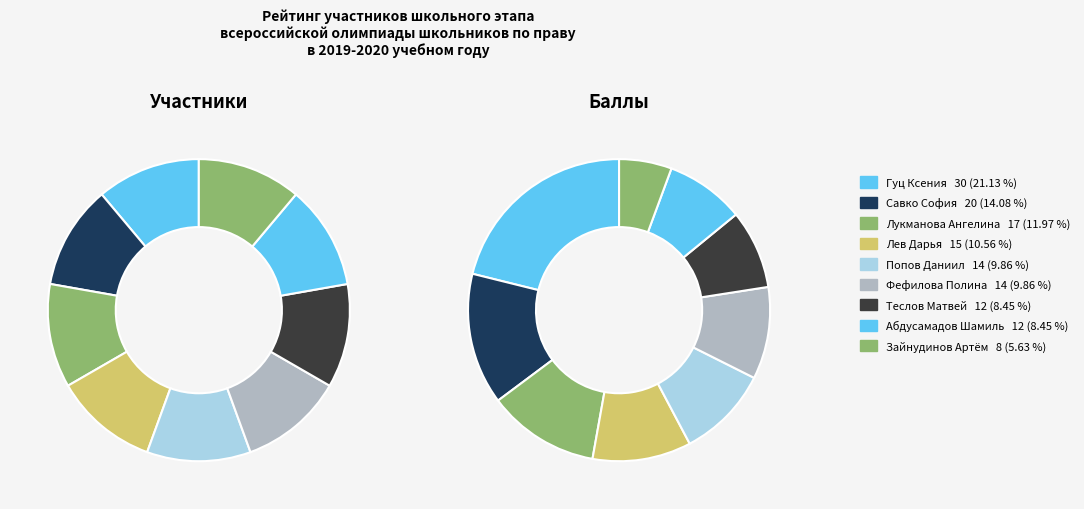

To the nearest percent, what is the combined percentage of Лев Дарья and Теслов Матвей?

19%